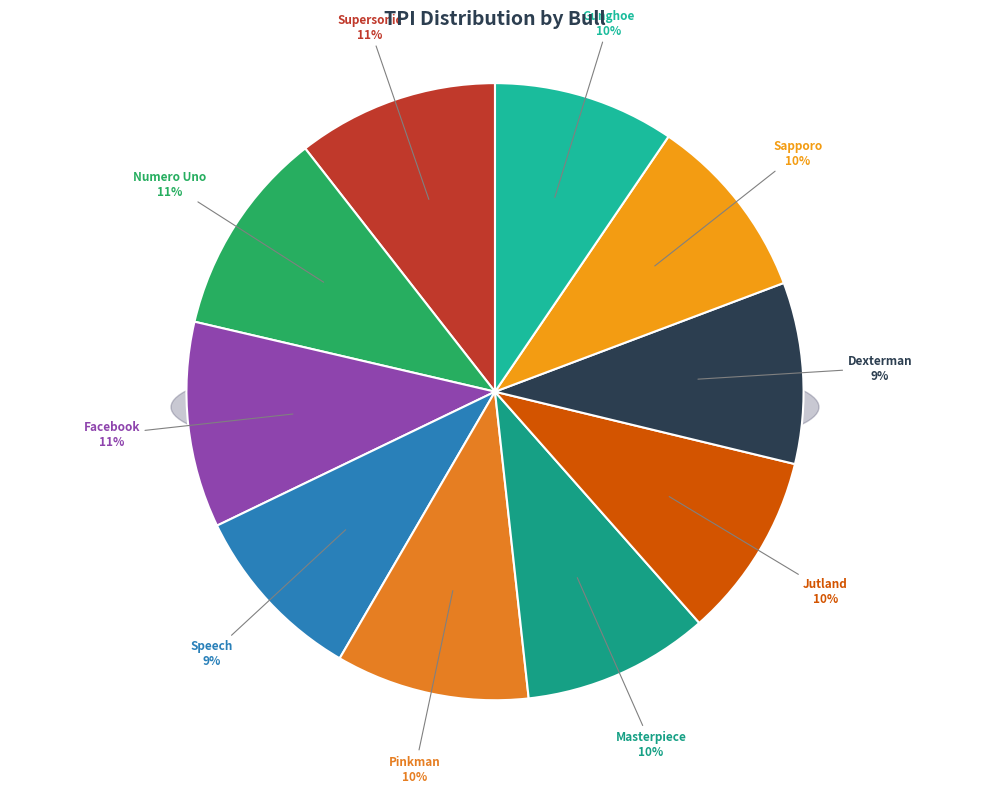

The Masterpiece slice represents 10% of the pie. True or false?

True